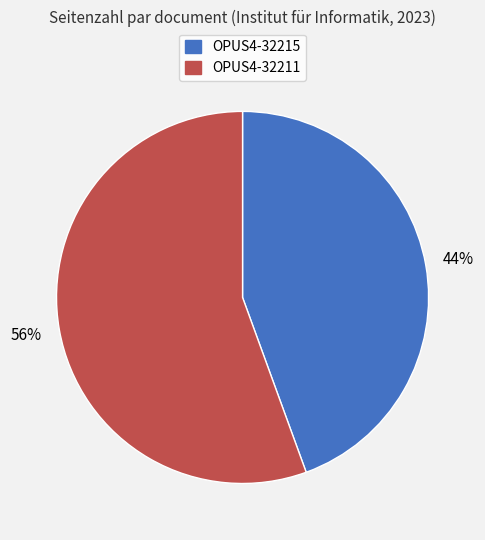

How many segments does this pie chart have?

2